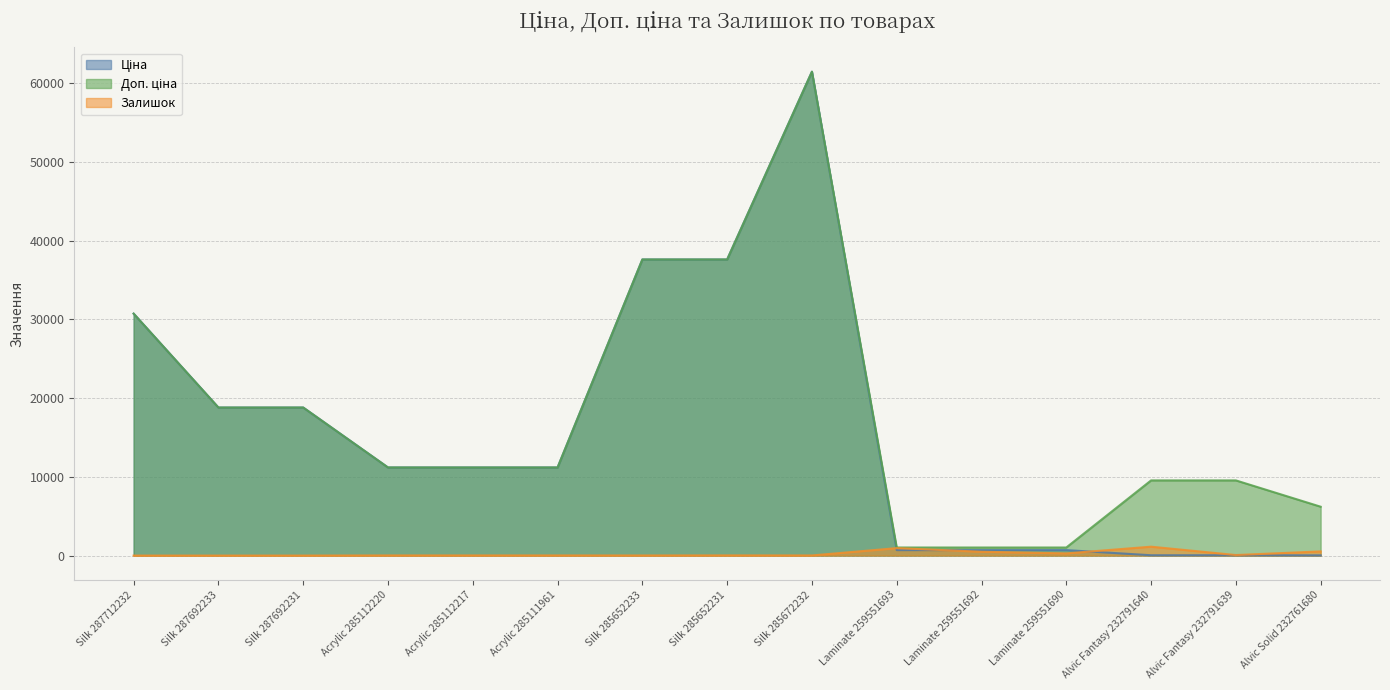

Is the value of Залишок at Alvic Fantasy 232791639 greater than the value of Доп. ціна at Silk 287692231?

No